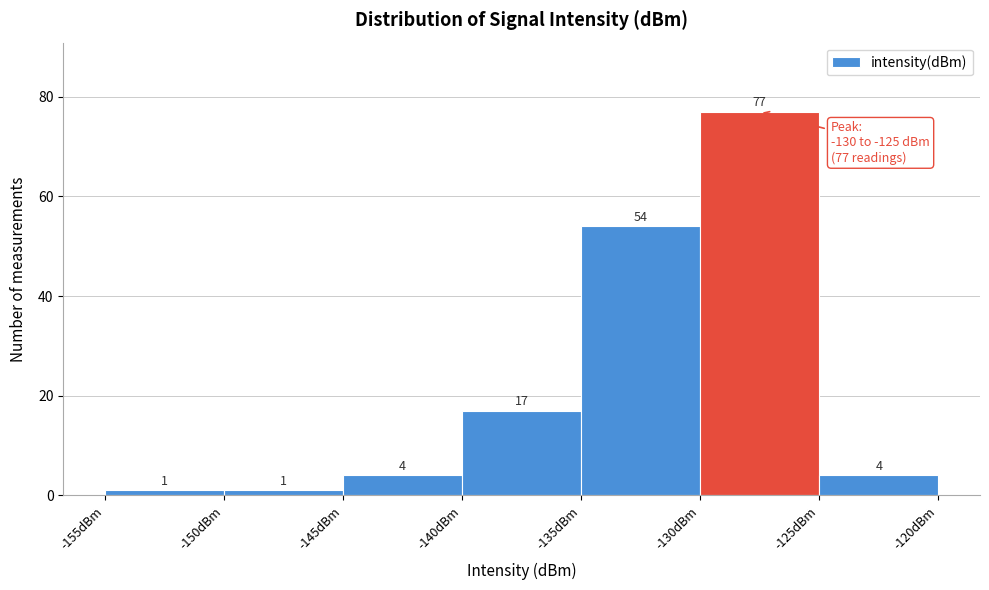

How tall is the bar that spans -150 to -145 on the x-axis?

1